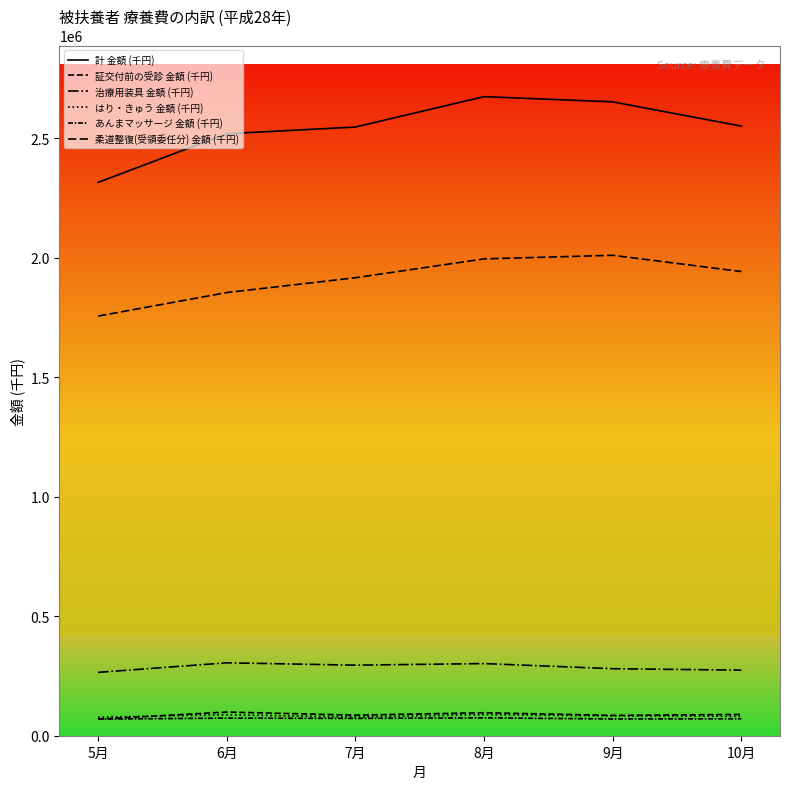

What is the label of the 4th point from the left?

8月